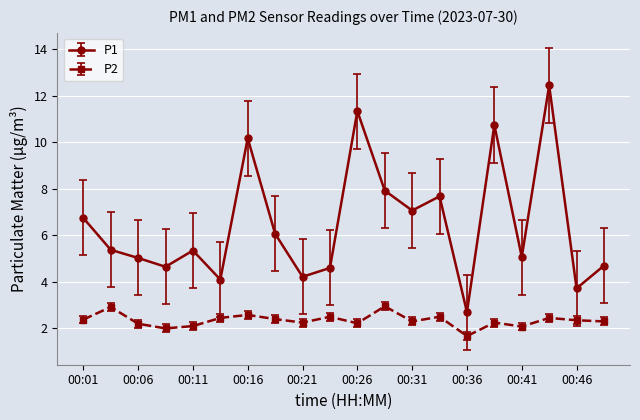

In P1, how many points are higher than both neighbors (excluding endpoints)?

6